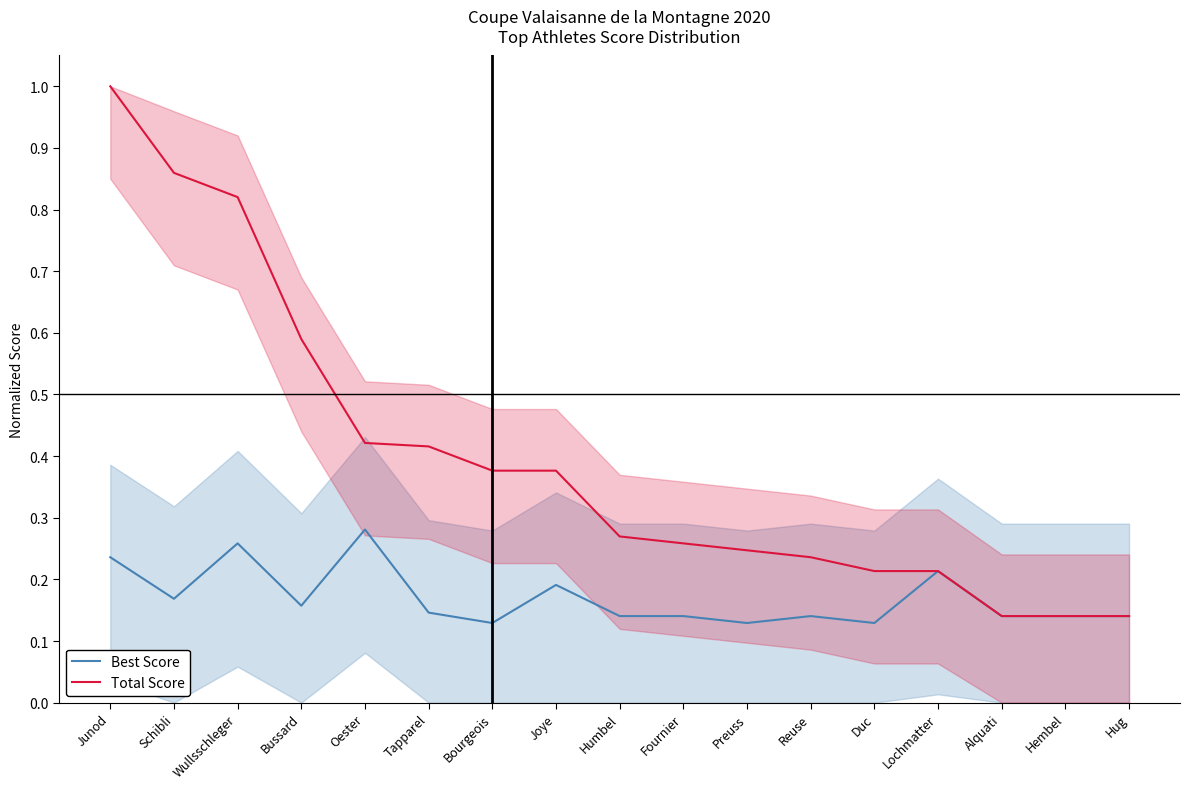

Count the number of data series in this chart.

2